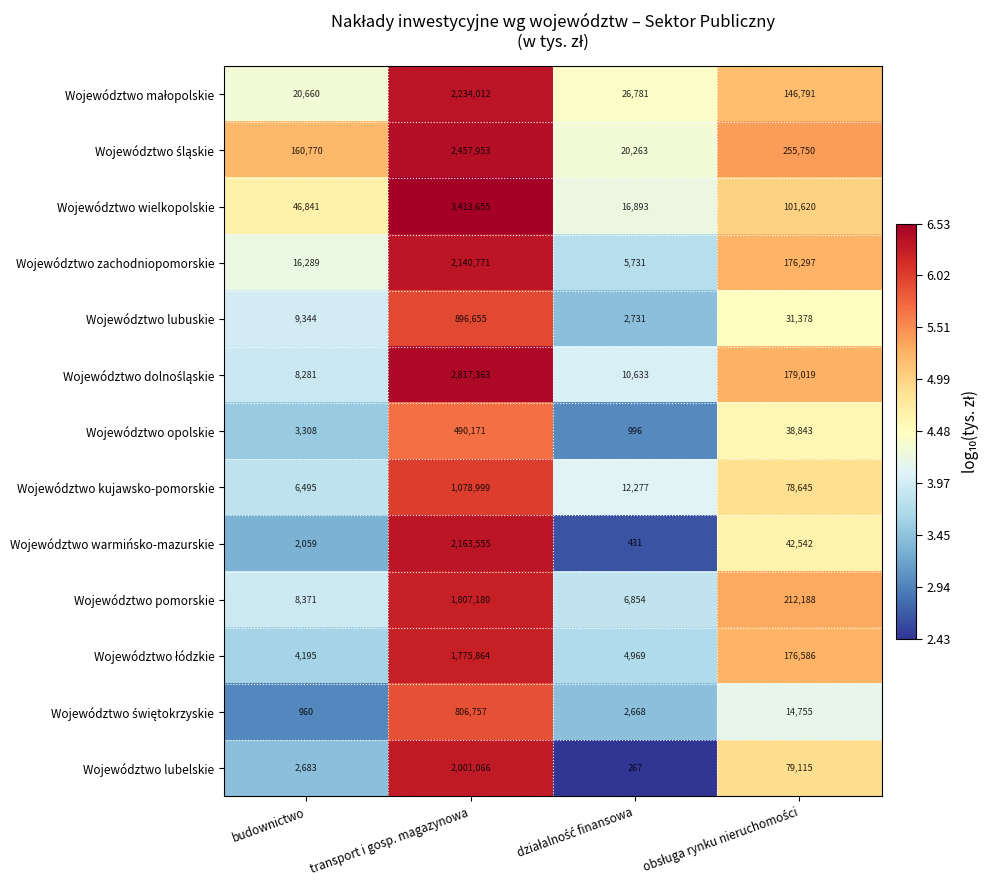

What is the sum of all Województwo warmińsko-mazurskie values?

2208587